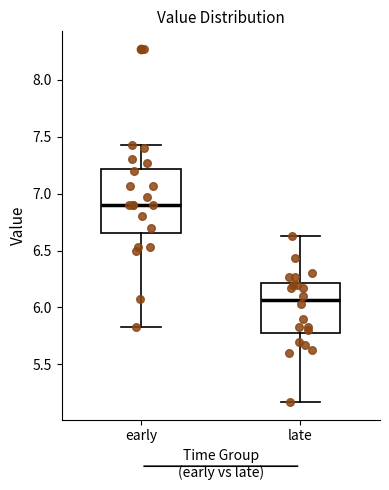

Reading left to right, read every box against the y-axis: the position of its median line, the range the box covers, and the ends of its whiskers. The values are not printed on the chart, so give them approximately, as read against the axis.

early: median 6.90, box 6.65 to 7.20, whiskers 5.85 to 7.45
late: median 6.05, box 5.80 to 6.20, whiskers 5.15 to 6.65